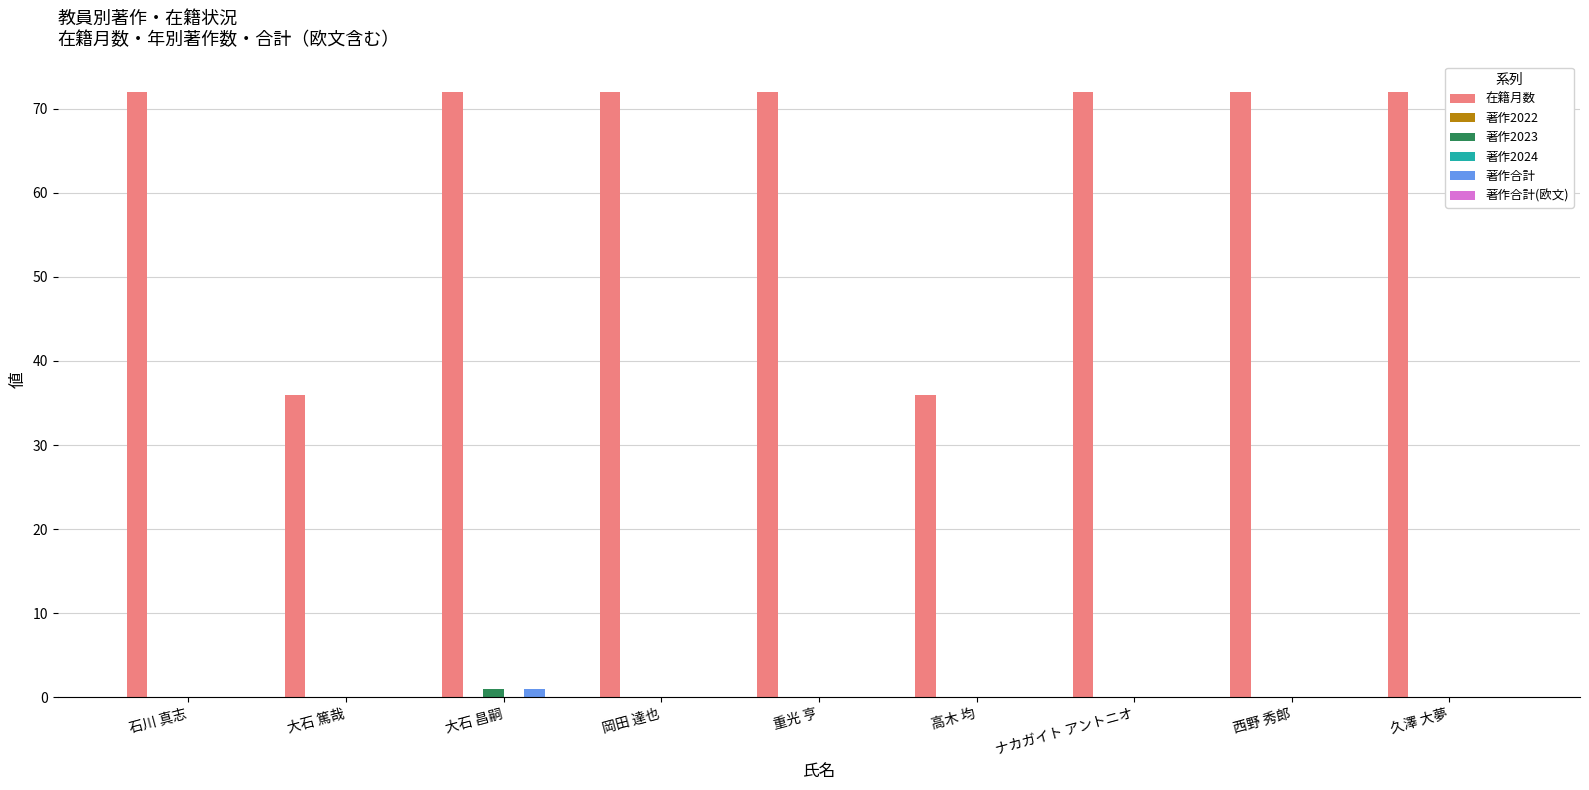

List the series in order of their peak value, highest first.

在籍月数, 著作2023, 著作合計, 著作2022, 著作2024, 著作合計(欧文)